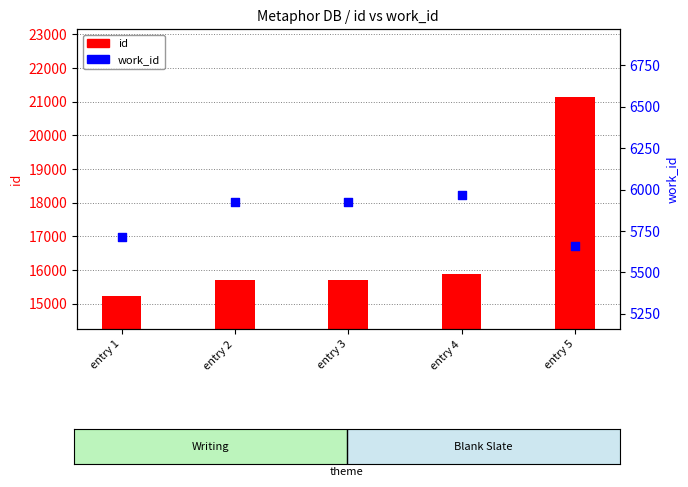

At how many categories does at least one series exceed 11729?

5